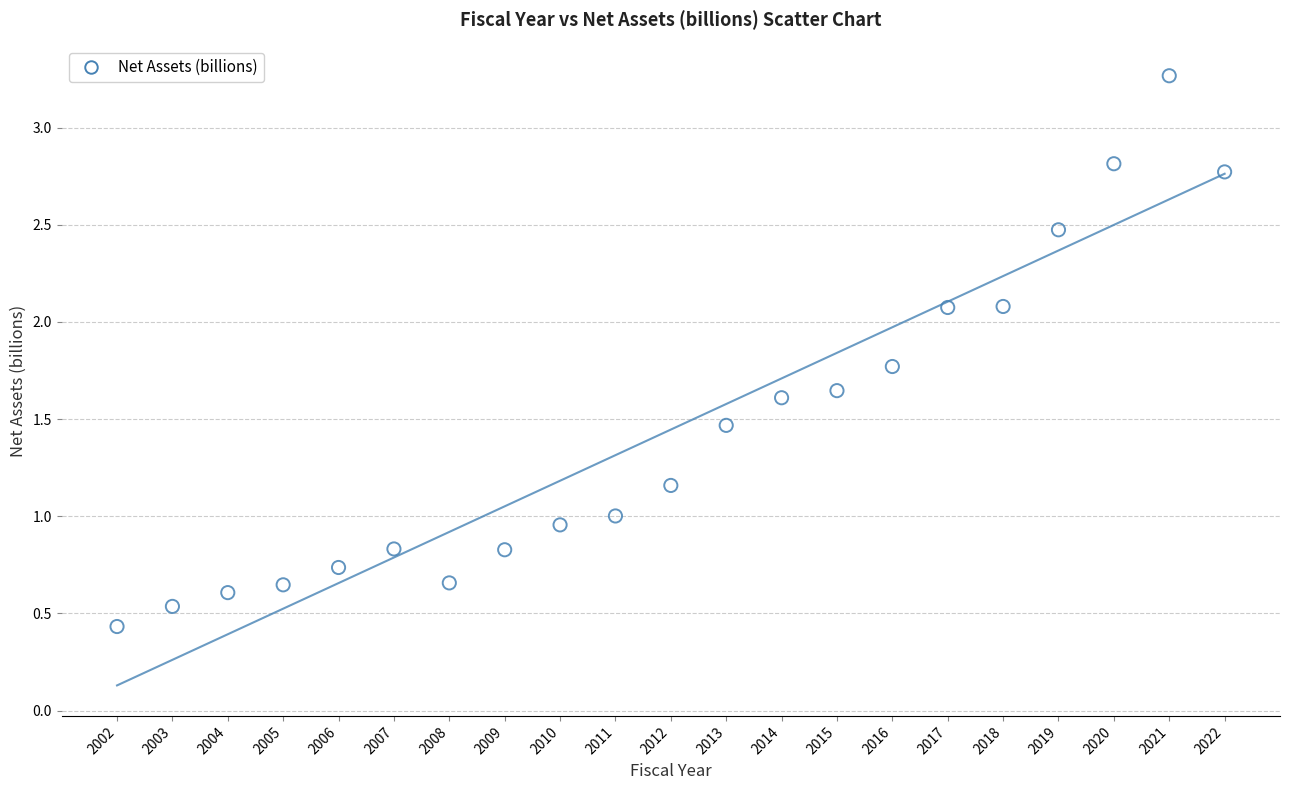

What is the range of Y values (max minus min)?

2.8